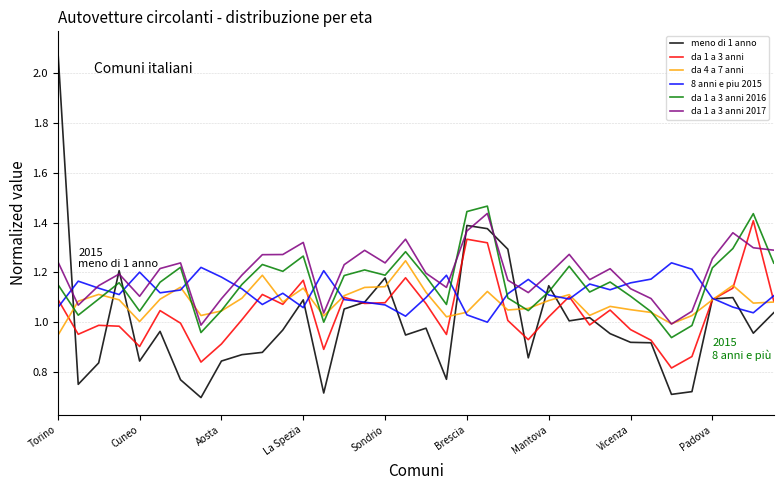

What is the maximum value shown in the chart?

2.1